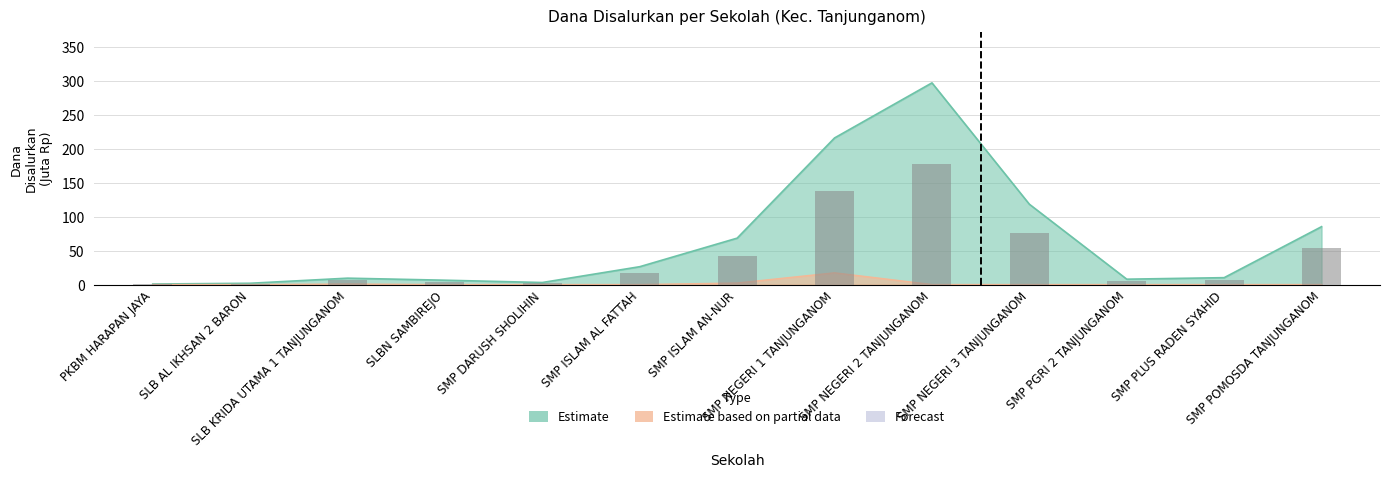

Are the bars horizontal?

No